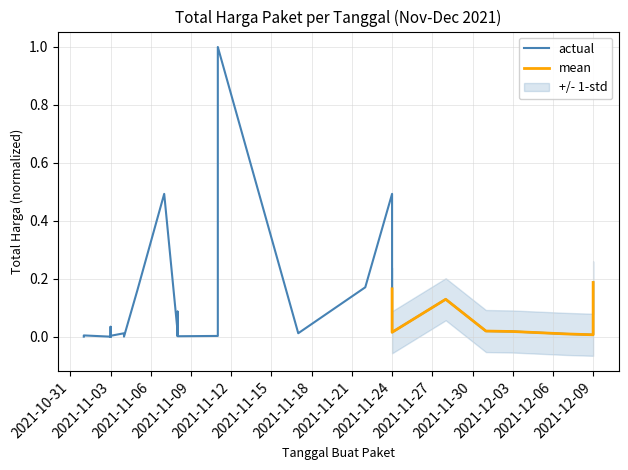

What is the maximum value shown in the chart?

1.0